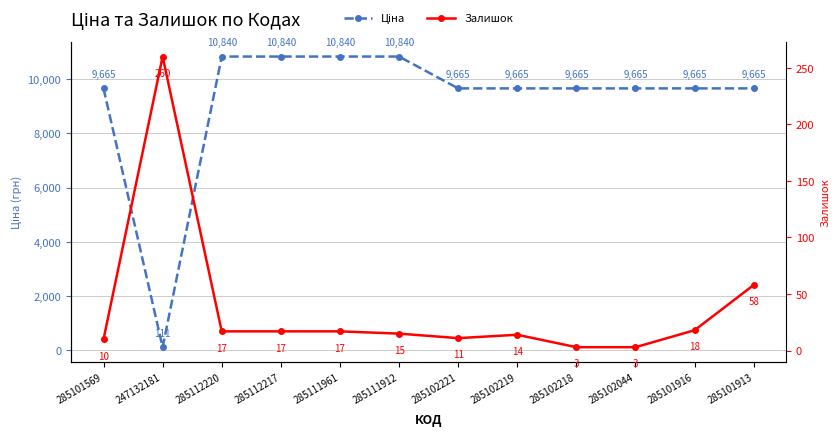

How many times do Ціна and Залишок cross each other?

2